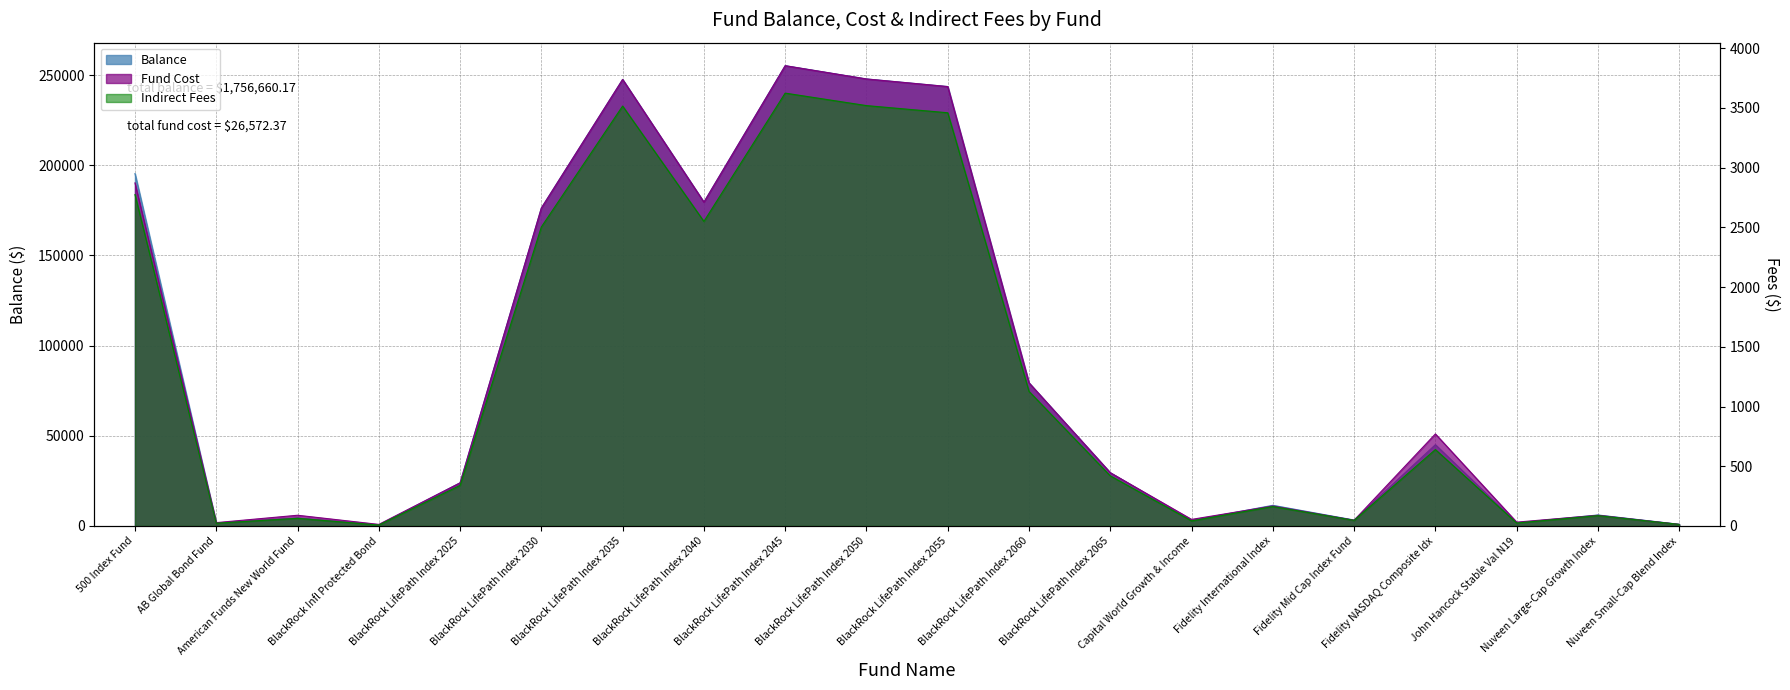

Which series has the widest spread of values?

Balance